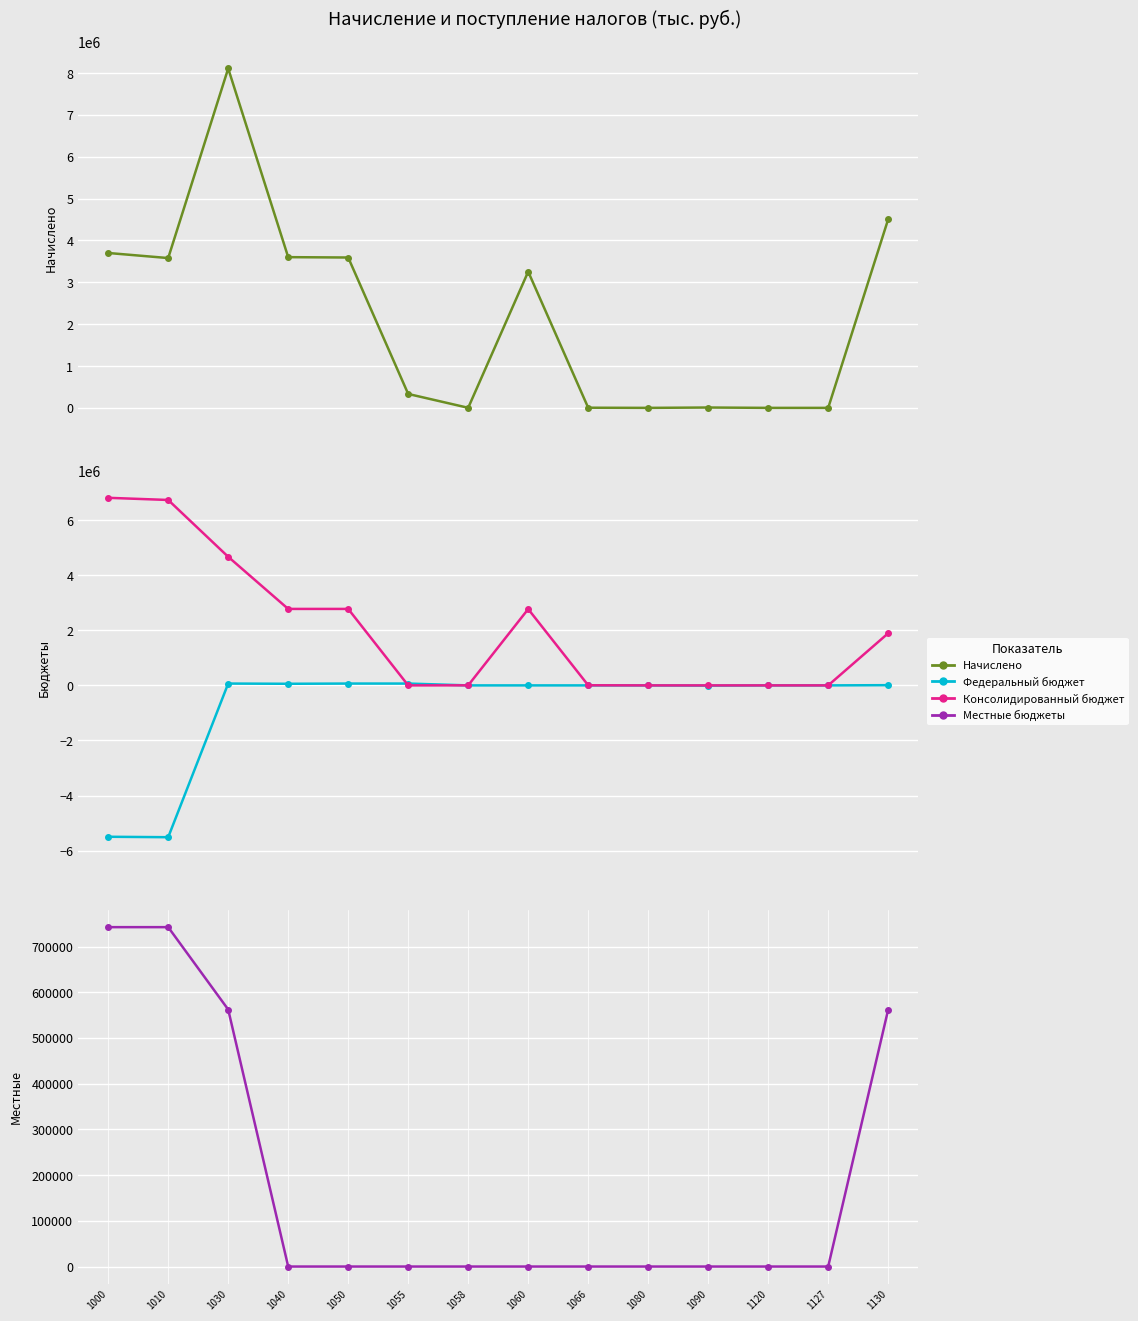

Reading left to right, list all the values displayed in this chart.

Начислено: 3701551	3580368	8110975	3602009	3593499	332641	1816	3255277	3765	29	8481	0	0	4508966
Федеральный бюджет: -5496616	-5512797	66527	58377	66656	66656	0	0	0	-411	-7929	0	0	8150
Консолидированный бюджет: 6811220	6732817	4669720	2776914	2776914	0	1816	2771142	3956	0	0	0	0	1892806
Местные бюджеты: 742386	742372	562200	0	0	0	0	0	0	0	0	0	0	562200